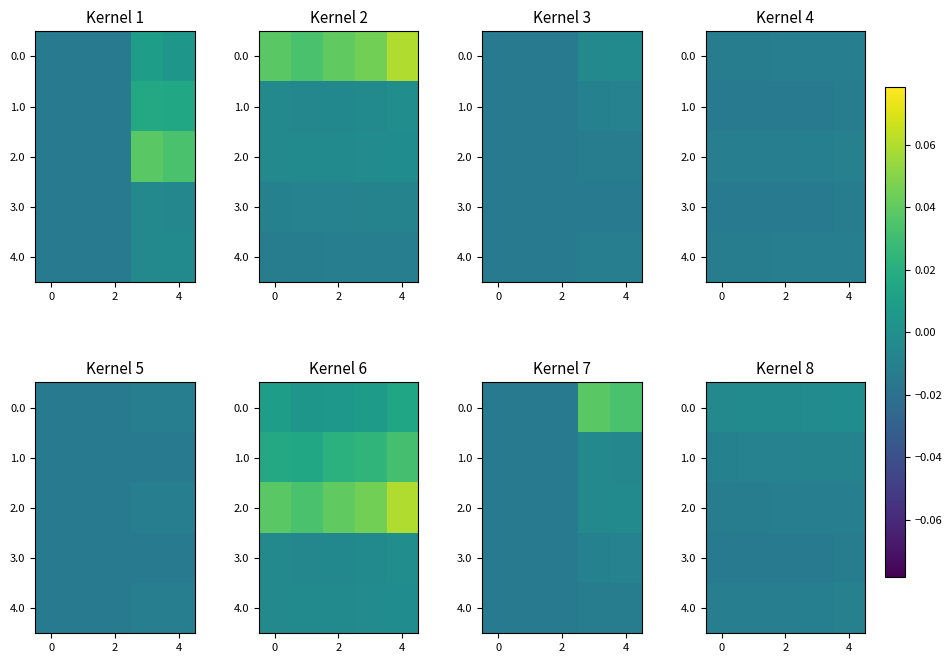

True or false: 0.0 has a value of -0.0 at 4.

True